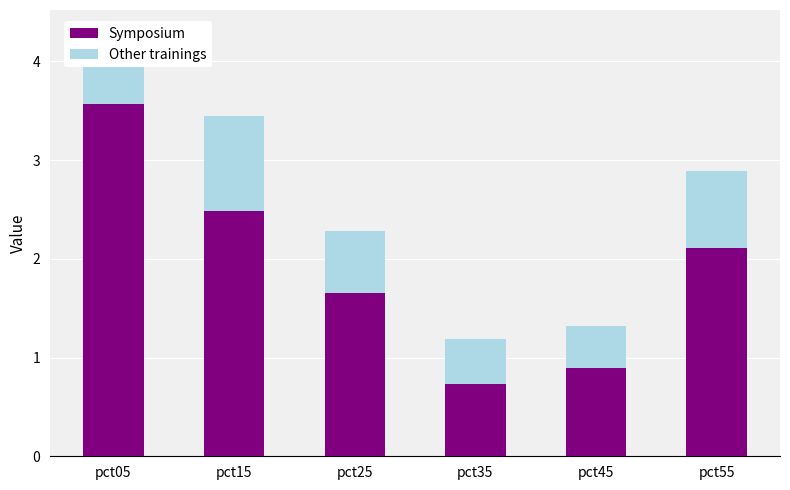

What is the difference between the second highest and second lowest values in the Symposium series?

1.6